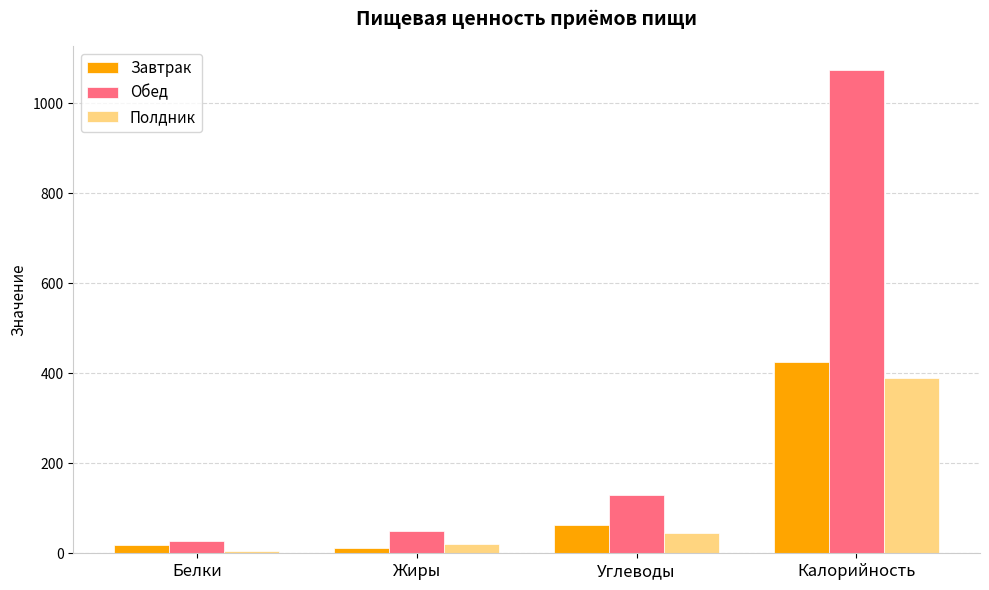

At which label does Завтрак first exceed 62?

Углеводы